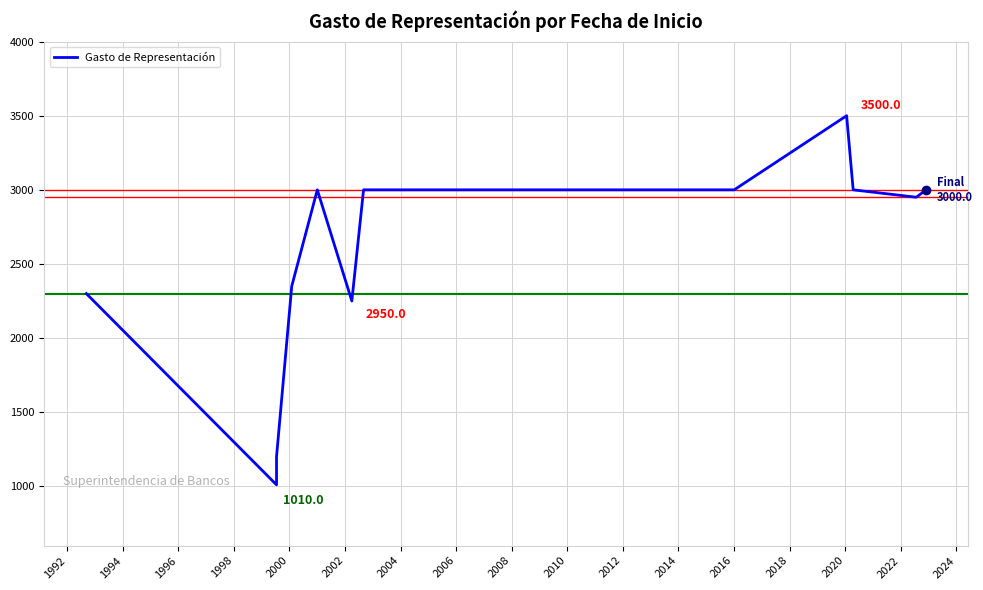

How many categories are shown in the chart?

14